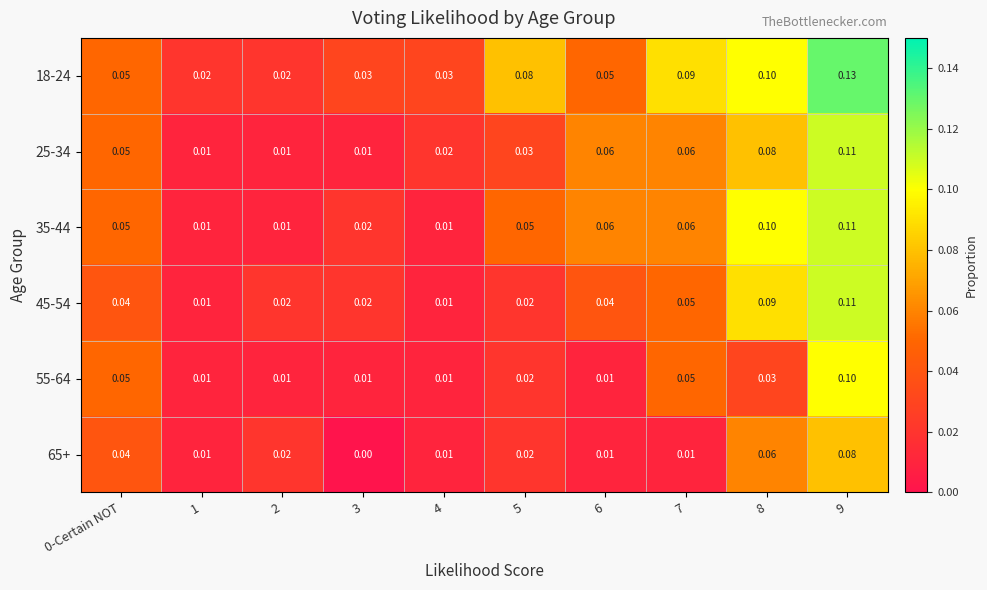

Is the value of 35-44 at 4 greater than the value of 25-34 at 9?

No